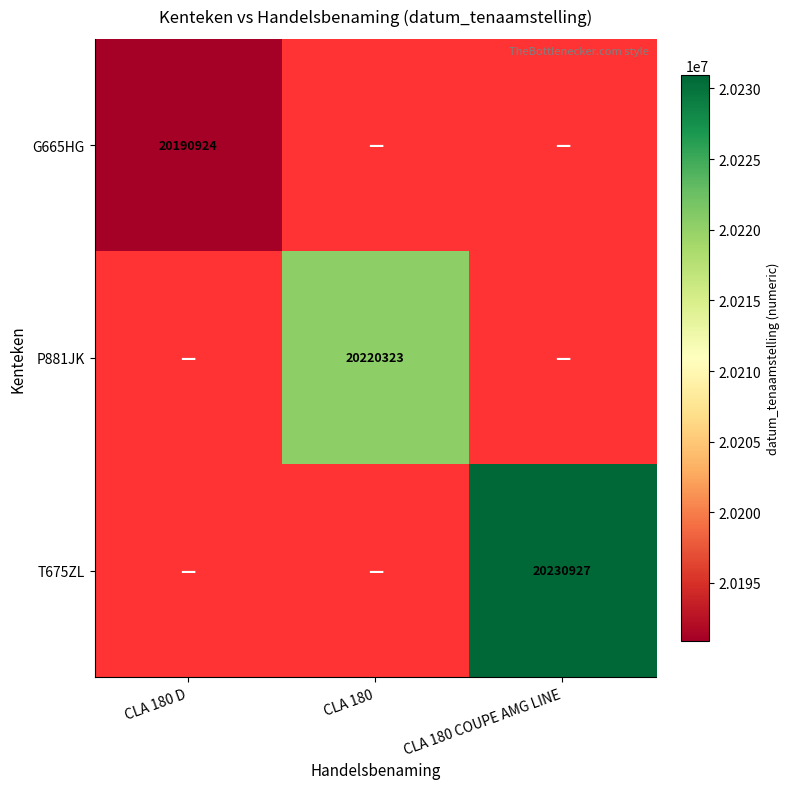

The value of P881JK at CLA 180 is 6623375. True or false?

False